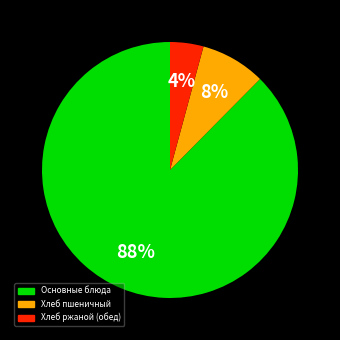

To the nearest percent, what is the average slice percentage?

33%